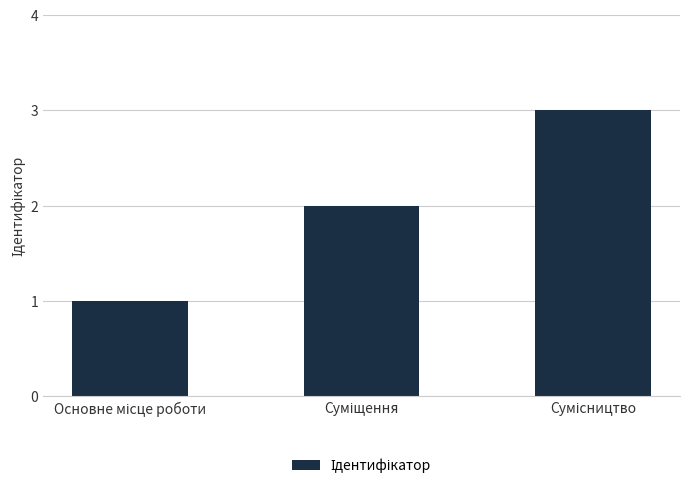

How many bars are there in total?

3